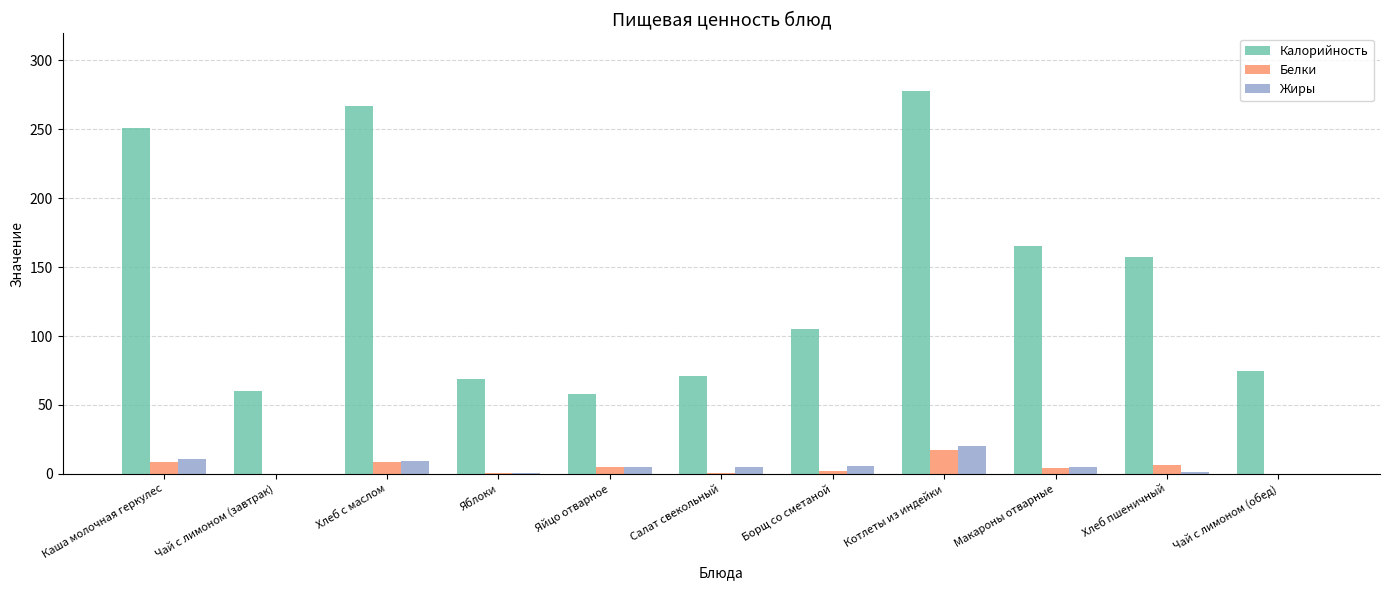

Where does the Калорийность series first go above 105?

Каша молочная геркулес